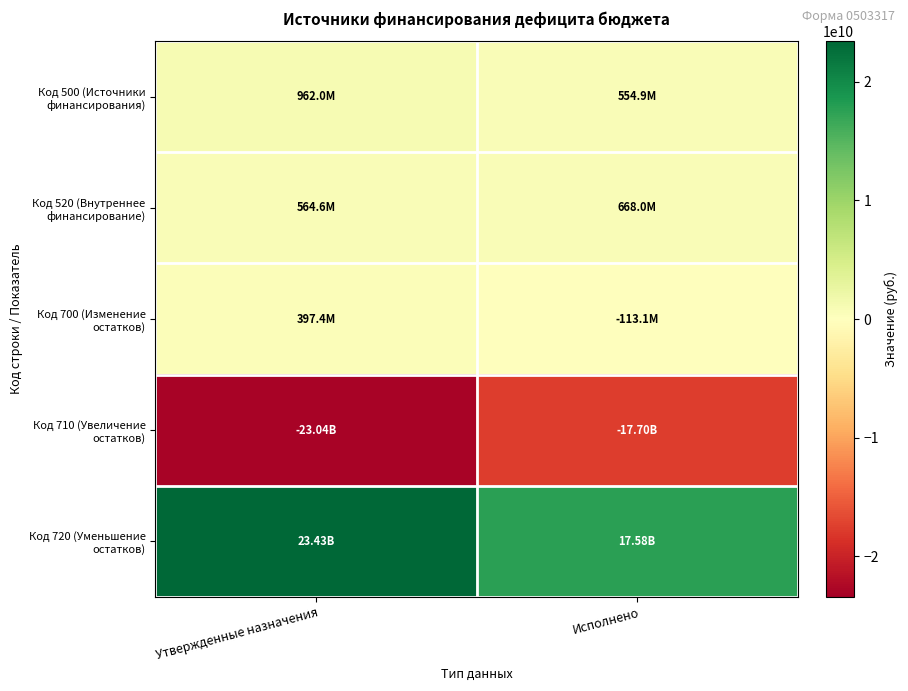

Reading left to right, list all the values displayed in this chart.

Код 500 (Источники финансирования): Утвержденные назначения=961985000.0	Исполнено=554891655.4
Код 520 (Внутреннее финансирование): Утвержденные назначения=564596000.0	Исполнено=668000000.0
Код 700 (Изменение остатков): Утвержденные назначения=397389000.0	Исполнено=-113108344.6
Код 710 (Увеличение остатков): Утвержденные назначения=-23037039887.7	Исполнено=-17695684800.9
Код 720 (Уменьшение остатков): Утвержденные назначения=23434428887.7	Исполнено=17582576456.3